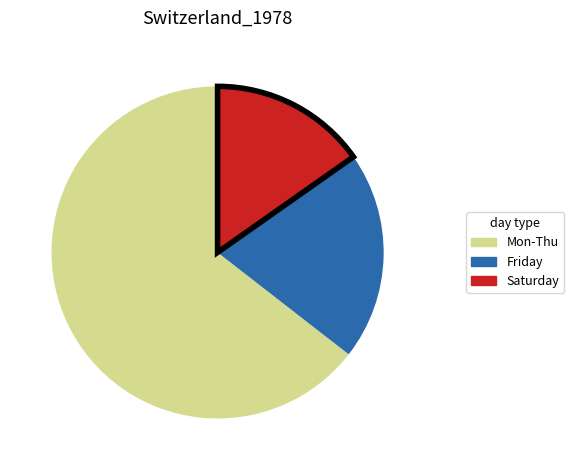

What is the majority slice?

Mon-Thu